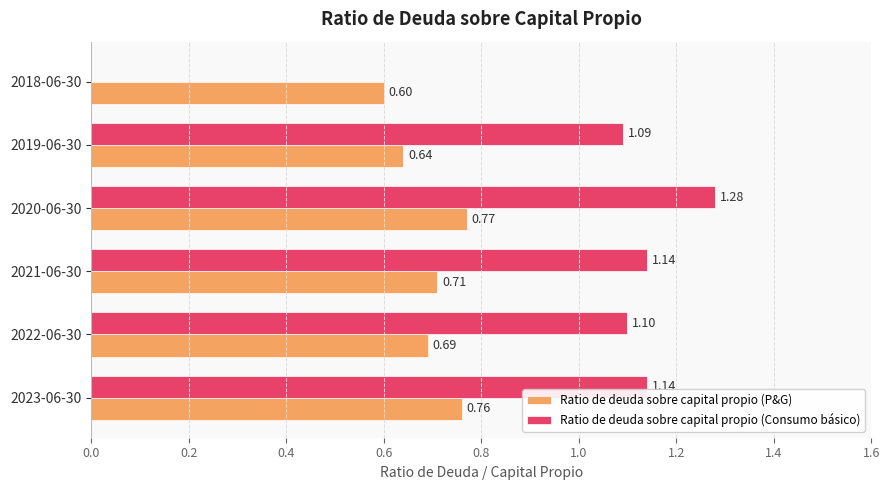

What is the sum of the Ratio de deuda sobre capital propio (P&G) values at 2019-06-30 and 2021-06-30?

1.4